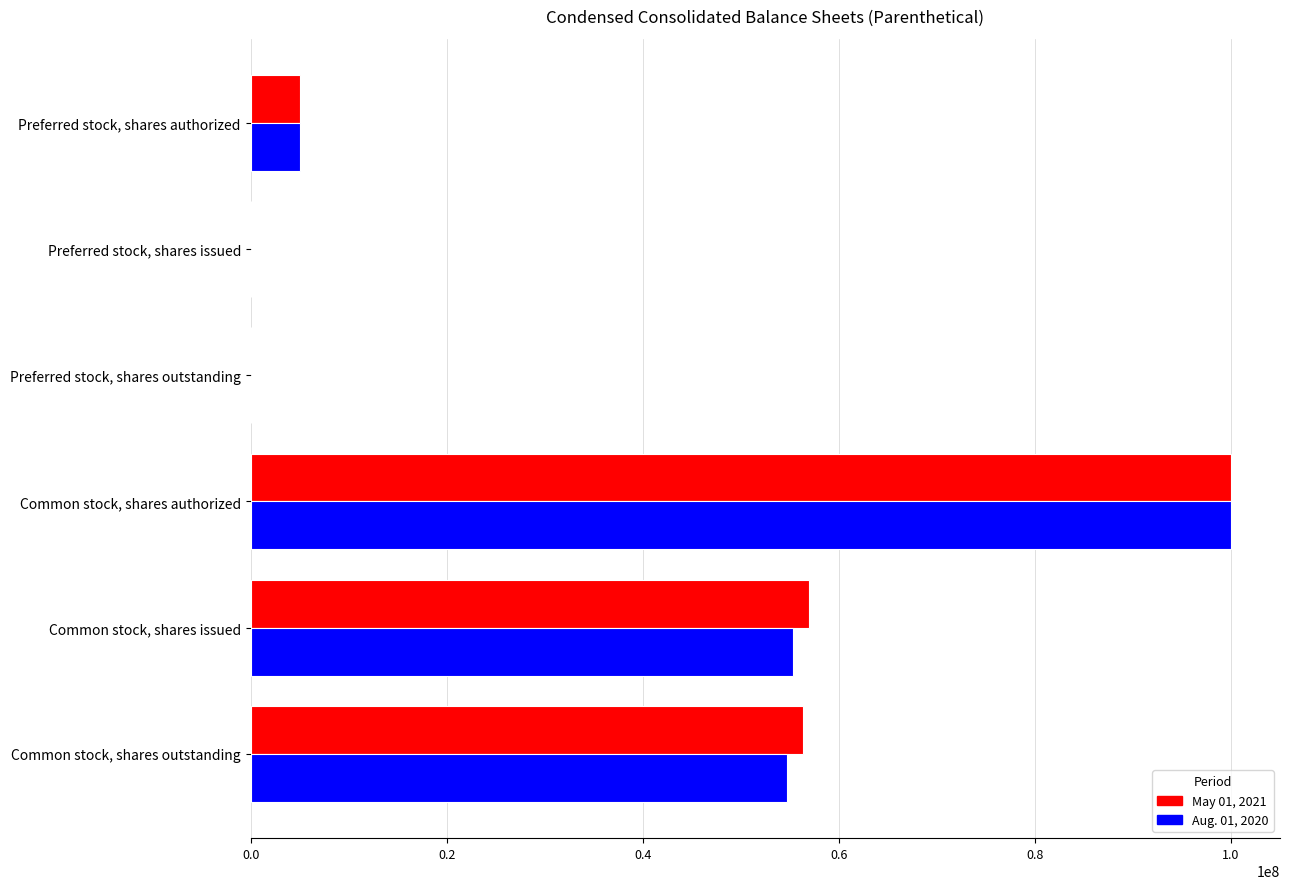

The Aug. 01, 2020 series shows 5000000 at Preferred stock, shares authorized. True or false?

True